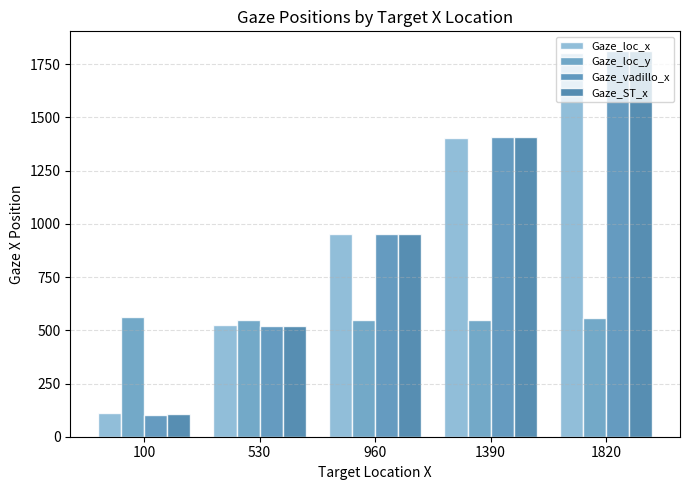

The Gaze_loc_y series shows 897.3 at 100. True or false?

False